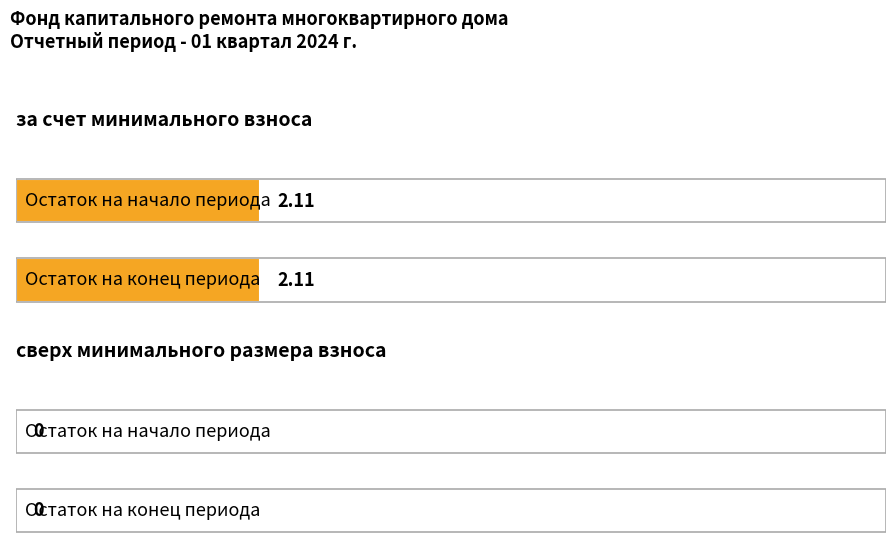

At Остаток на конец периода, list the series in order from smallest to largest.

сверх минимального размера взноса, за счет минимального взноса